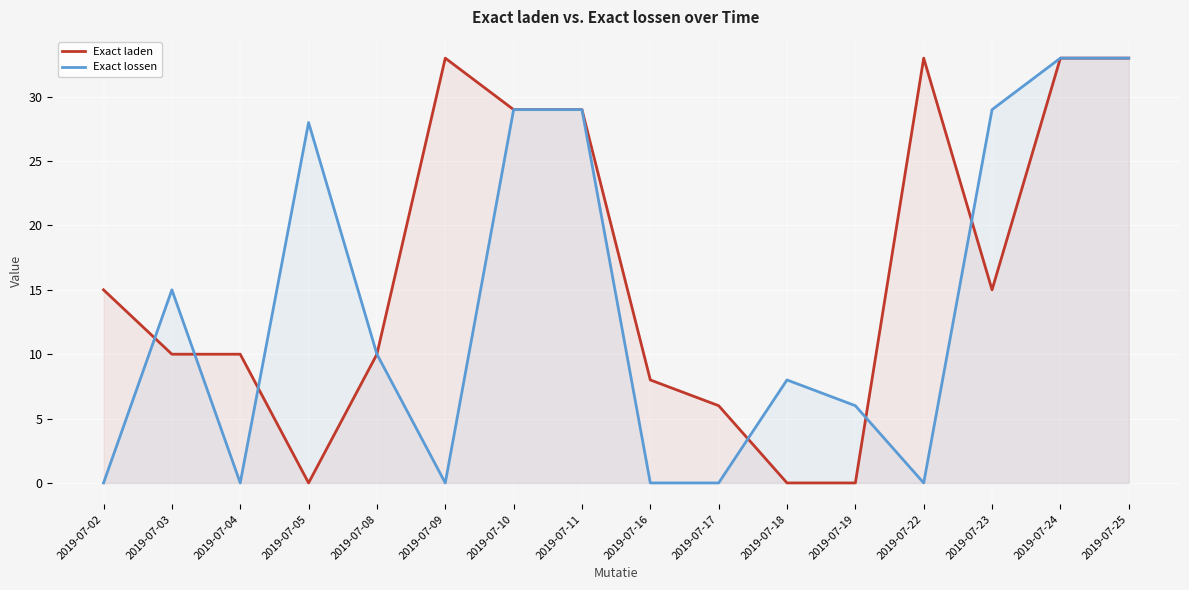

Where do Exact lossen and Exact laden first cross each other?

2019-07-02 and 2019-07-03